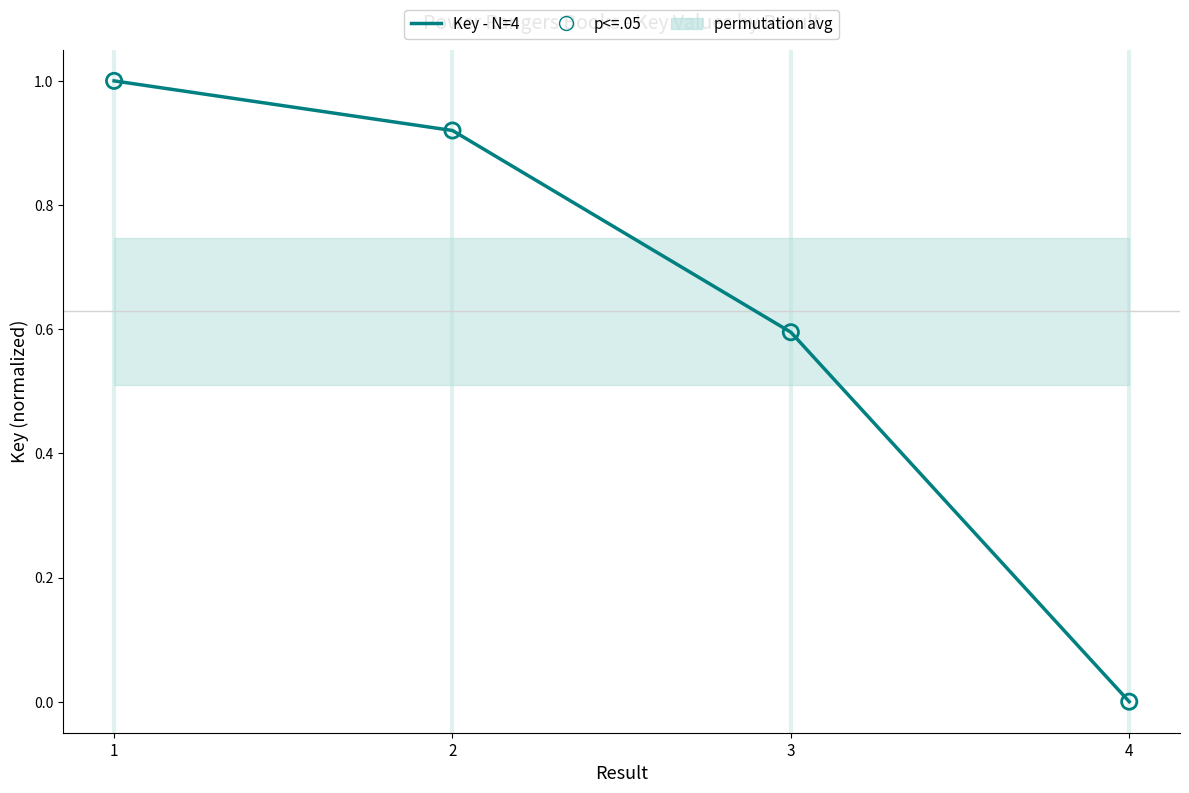

At which category is the sum across all series the highest?

1